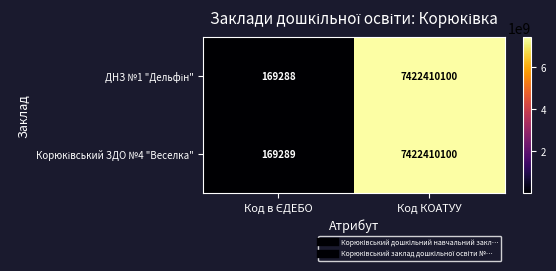

At which category does the chart reach its peak across all series?

Код КОАТУУ